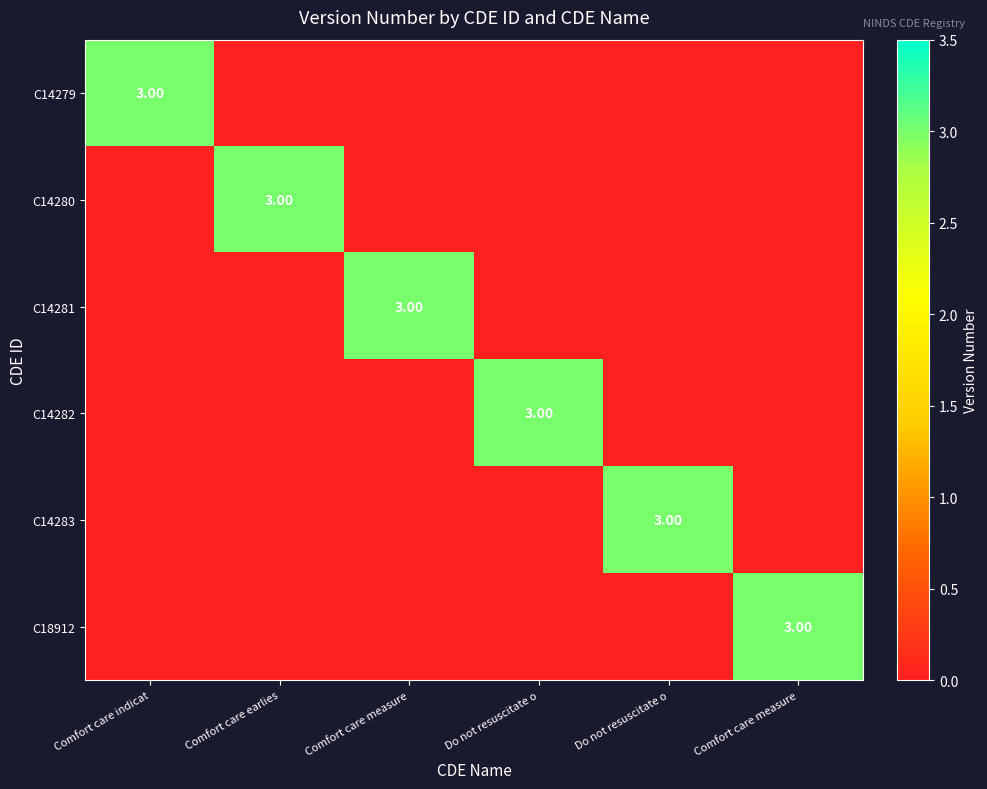

Is it true that C14283 equals 0 at Do not resuscitate o?

True